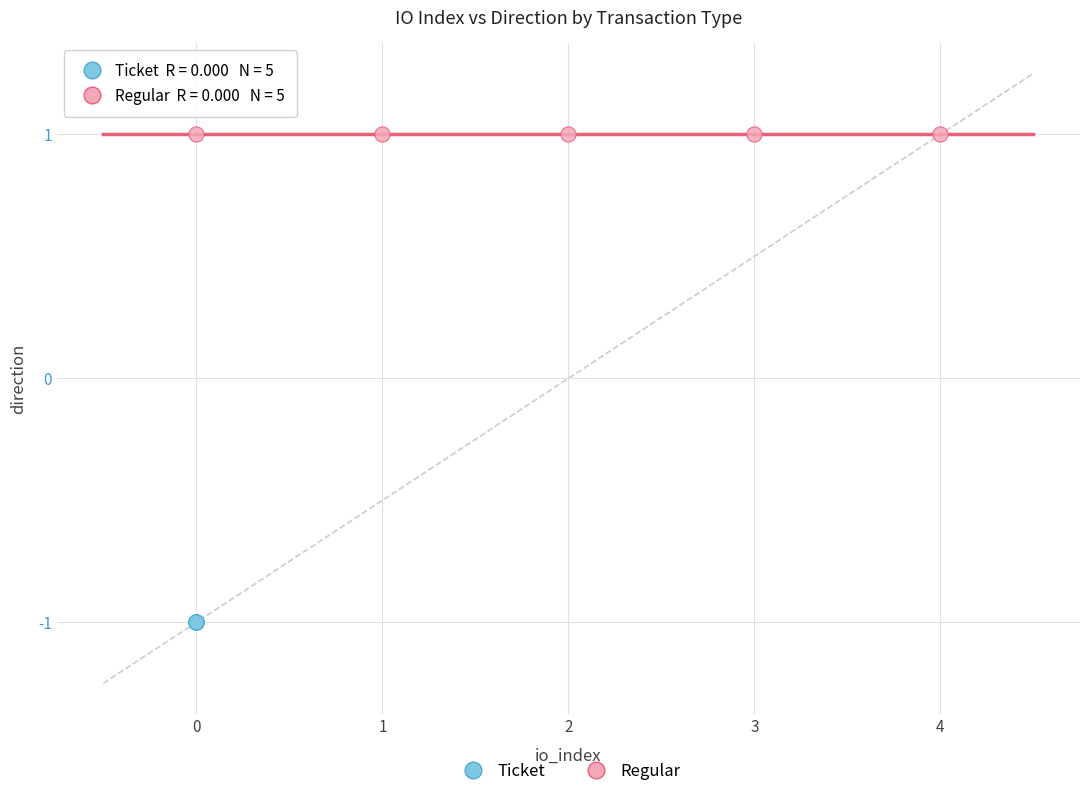

Which series contains the highest Y value?

Regular